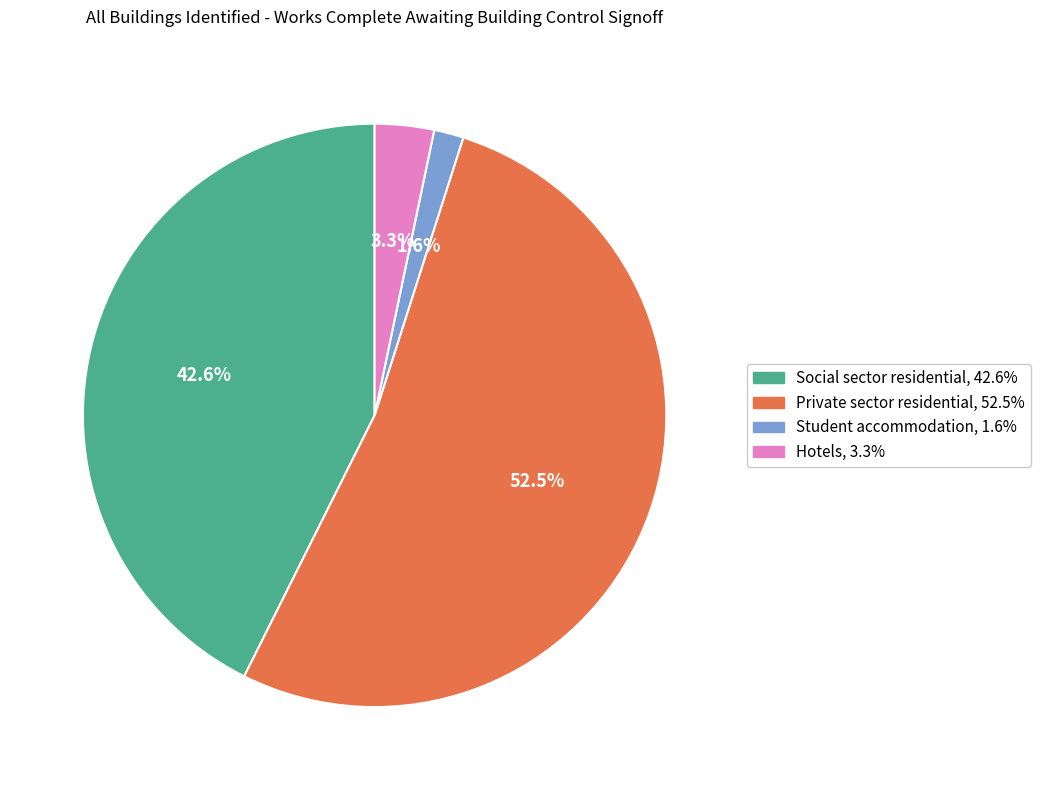

Does any single category account for the majority?

Yes